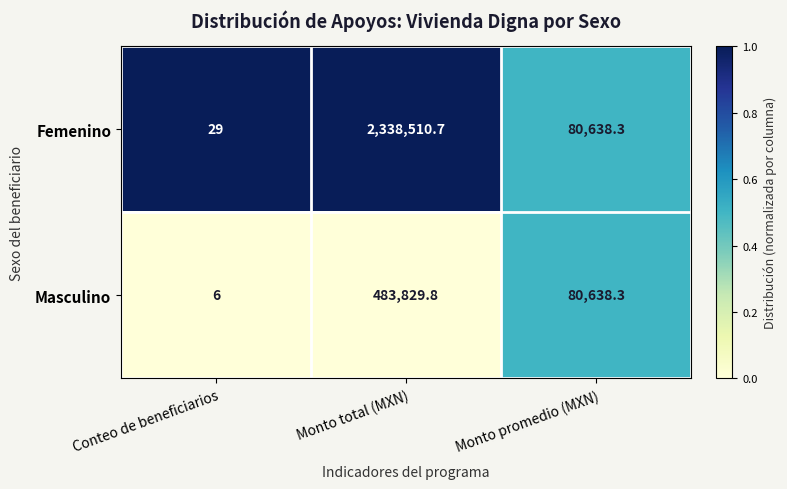

At which category is the sum across all series the highest?

Monto total (MXN)